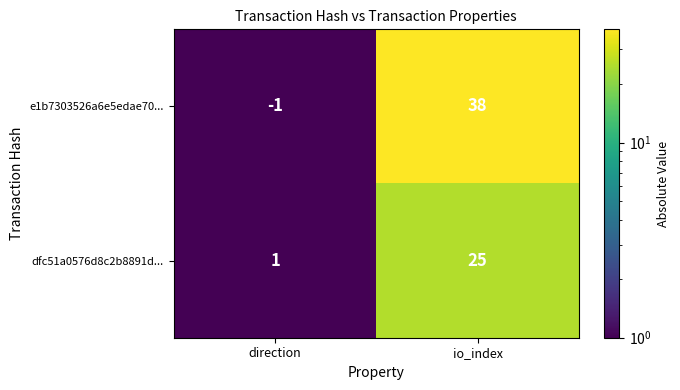

What is the difference between the maximum and minimum values in the e1b7303526a6e5edae70... series?

39